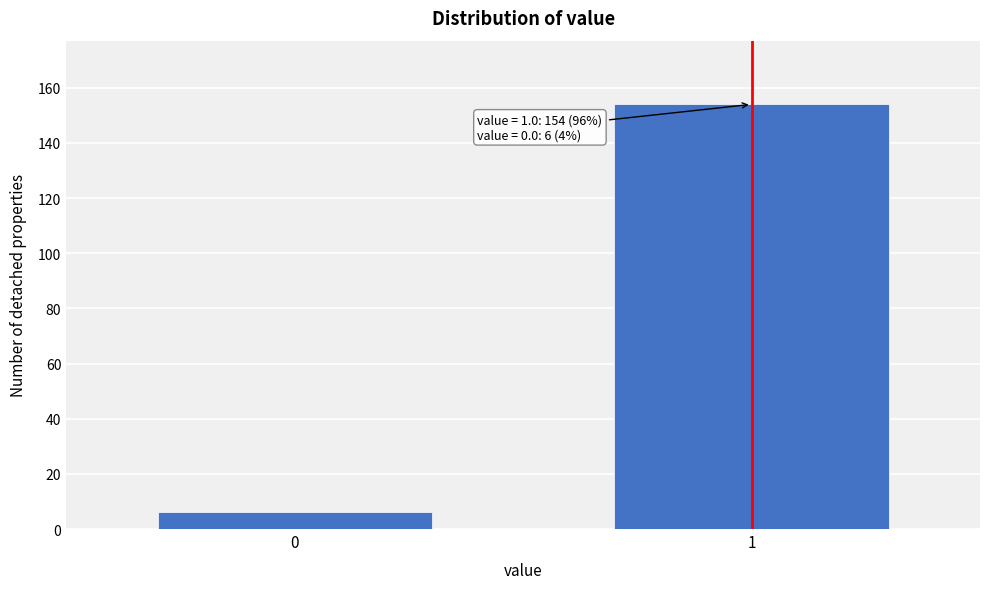

Reading left to right, list all the values displayed in this chart.

6	154